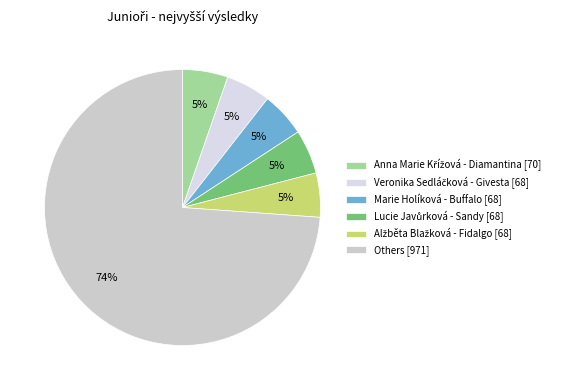

How many slices are in this pie chart?

6